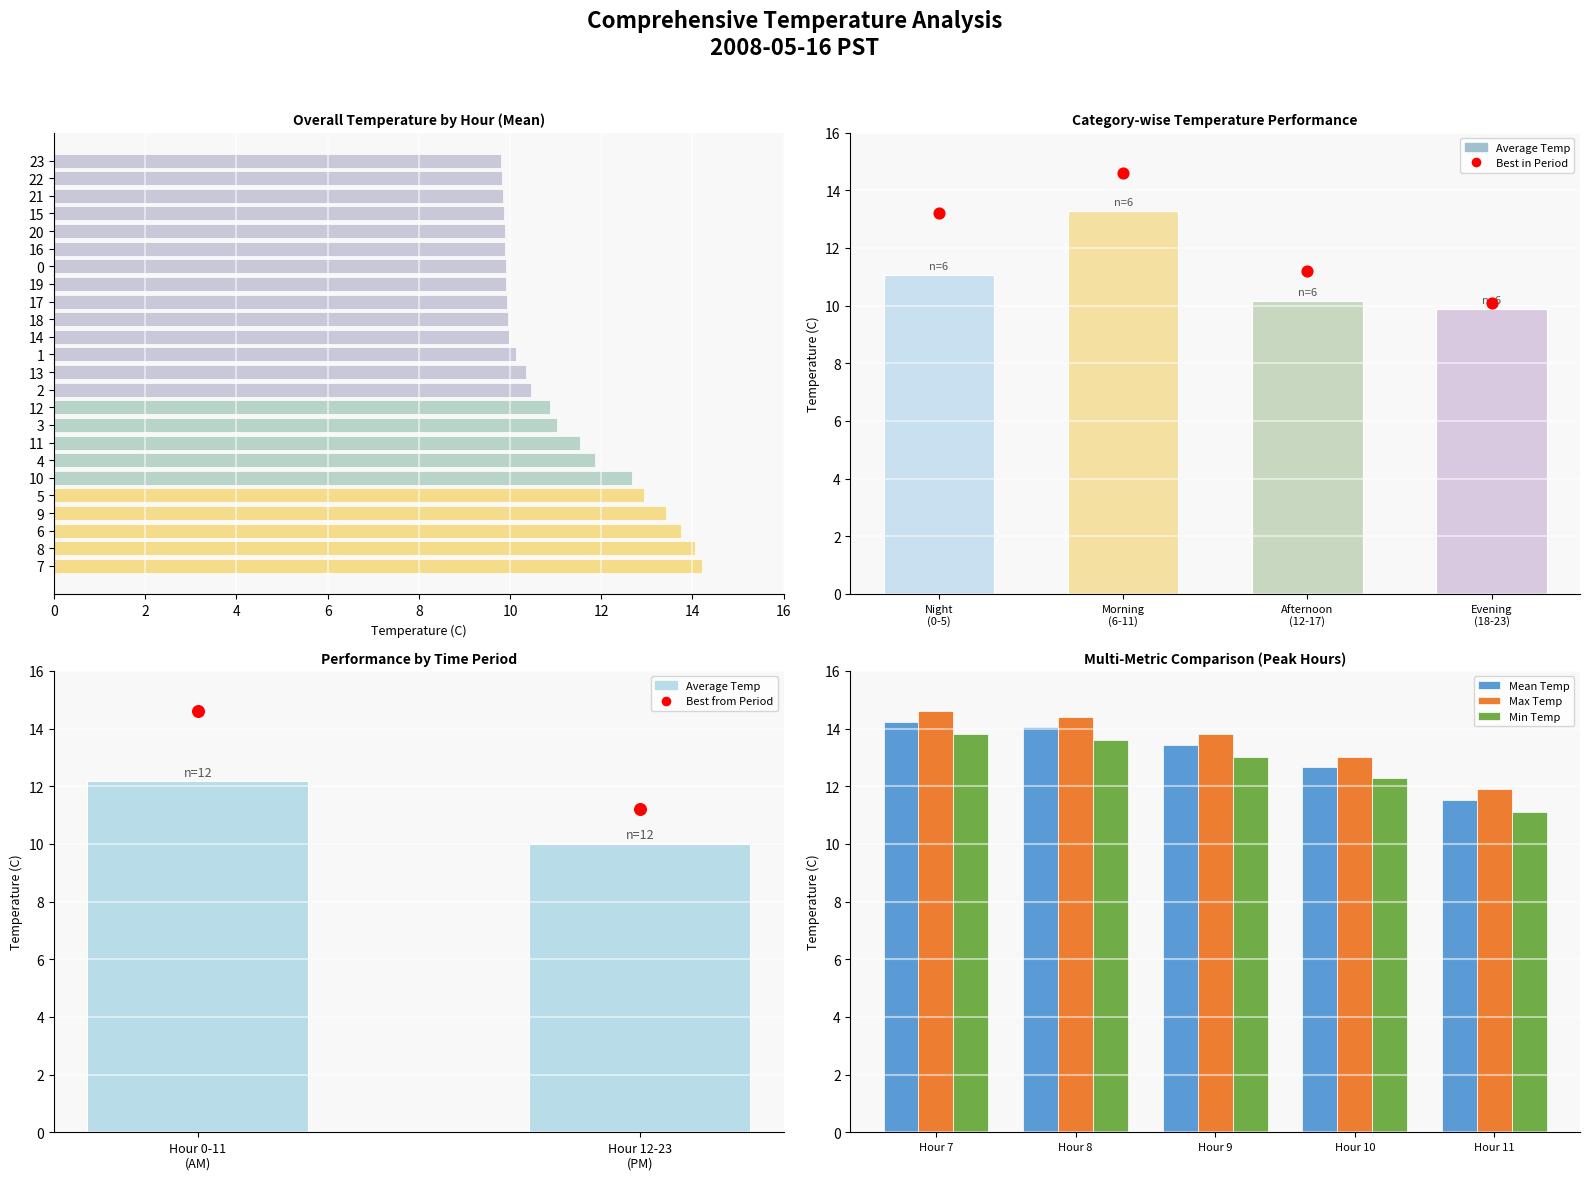

Is the value of Min Temp (C) at 8 greater than the value of Max Temp (C) at 17?

Yes